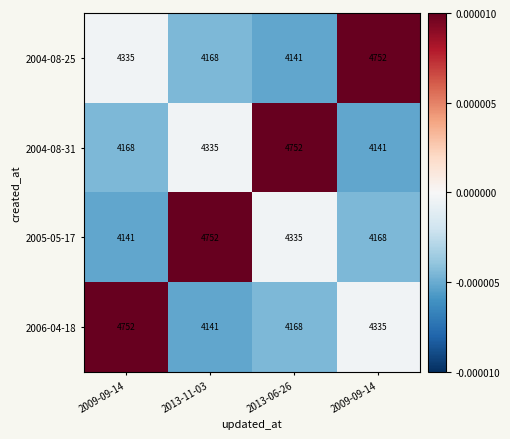

How many data points does each series have?

4